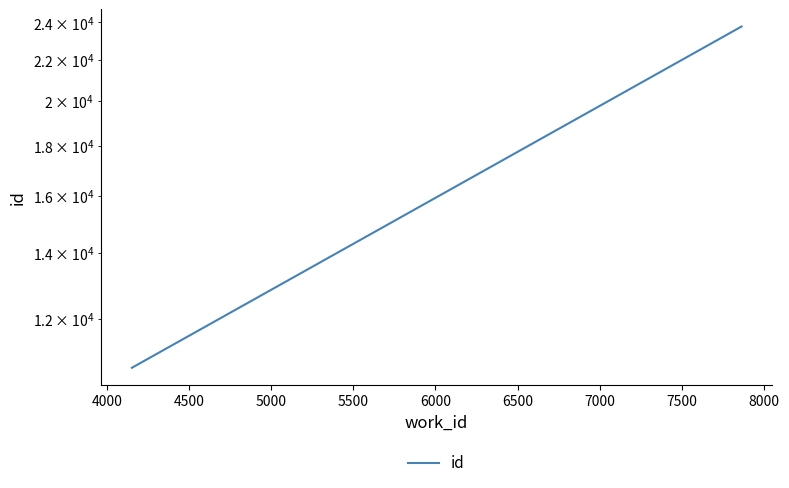

Reading left to right, extract all data points from this chart.

10710	23776